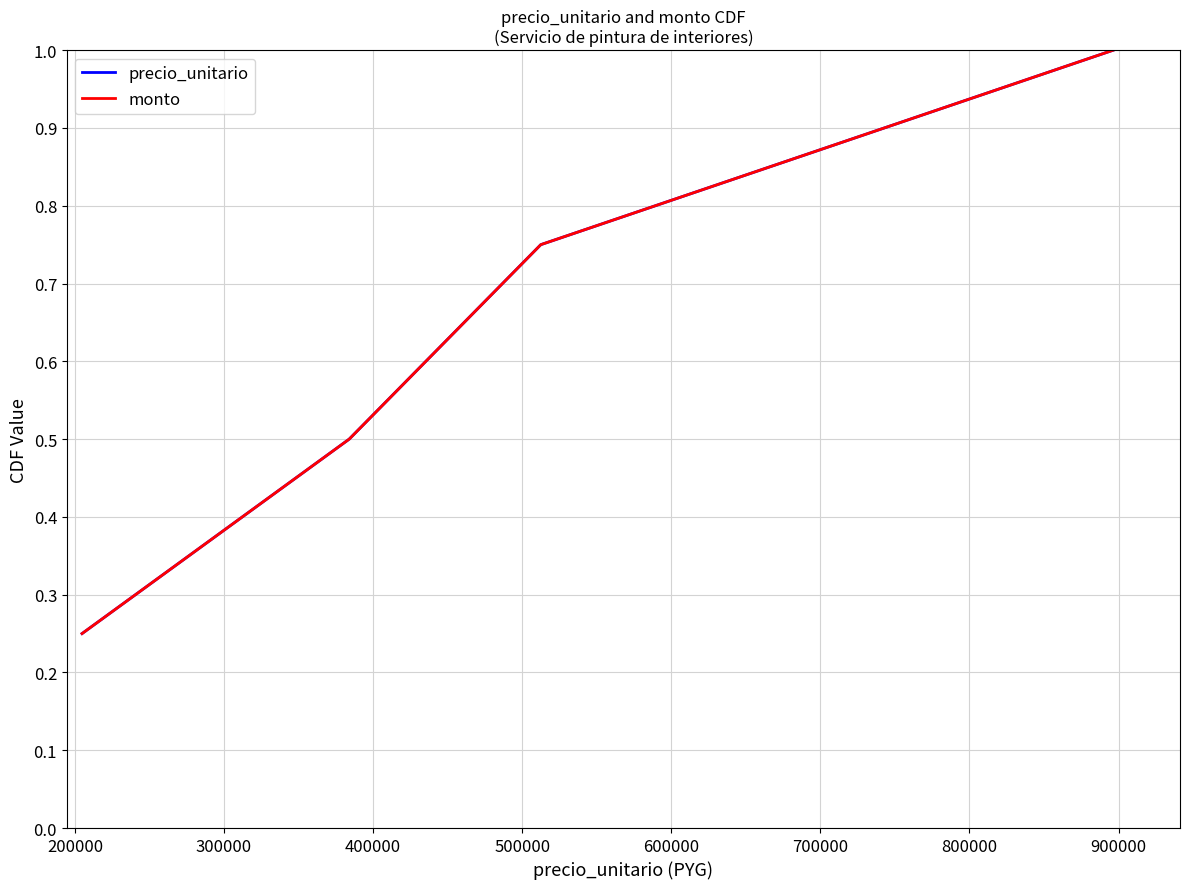

Is this an area chart (filled region under the line)?

No